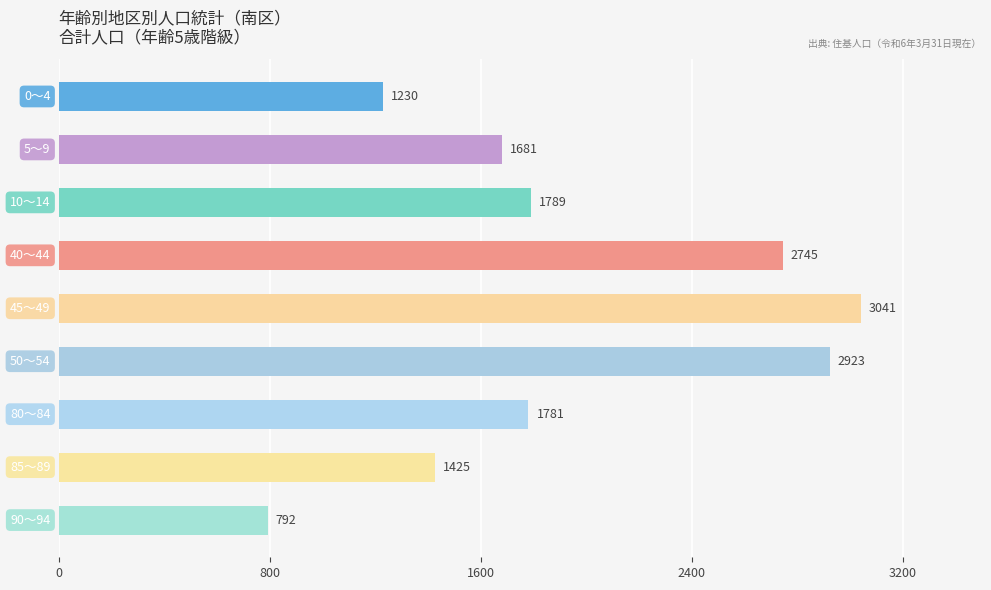

What is the value of the 3rd bar from the top?

1789